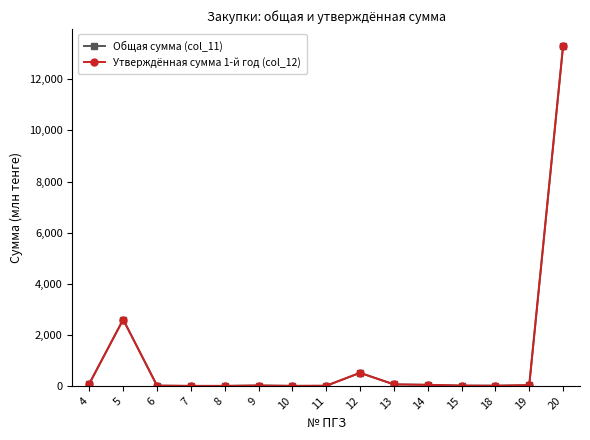

What is the maximum value for Общая сумма (col_11)?

13305.5